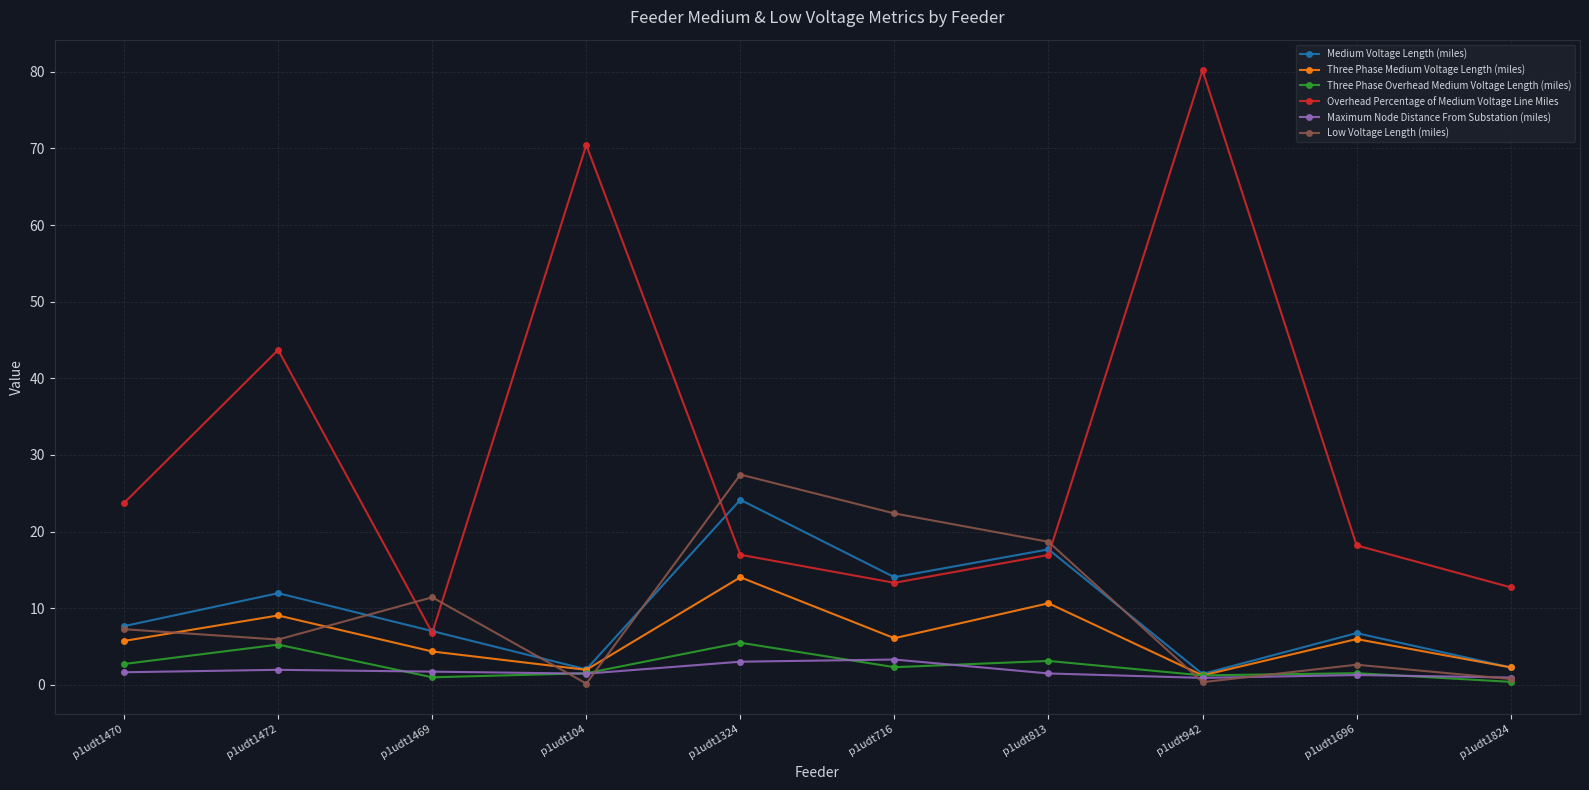

What is the highest value of the Overhead Percentage of Medium Voltage Line Miles series?

80.2